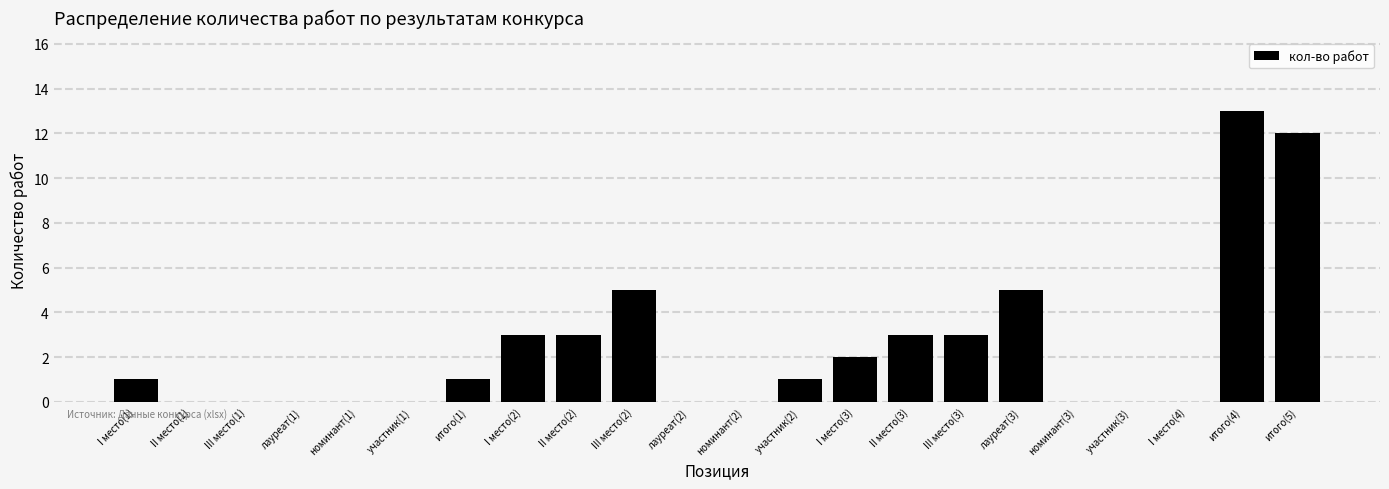

Reading left to right, extract all data points from this chart.

I место(1)=1	II место(1)=0	III место(1)=0	лауреат(1)=0	номинант(1)=0	участник(1)=0	итого(1)=1	I место(2)=3	II место(2)=3	III место(2)=5	лауреат(2)=0	номинант(2)=0	участник(2)=1	I место(3)=2	II место(3)=3	III место(3)=3	лауреат(3)=5	номинант(3)=0	участник(3)=0	I место(4)=0	итого(4)=13	итого(5)=12